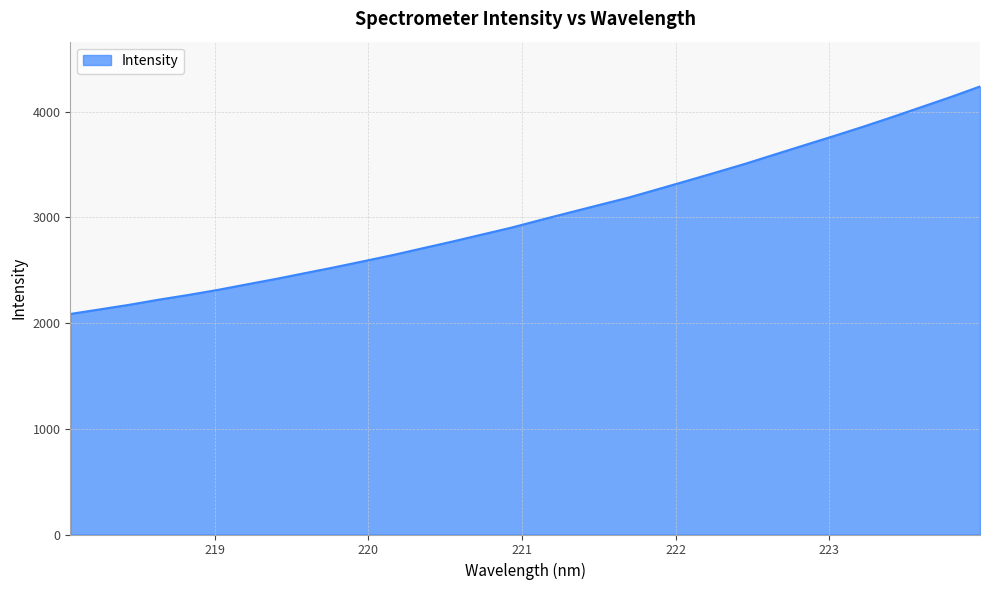

What is the maximum value shown in the chart?

4237.5